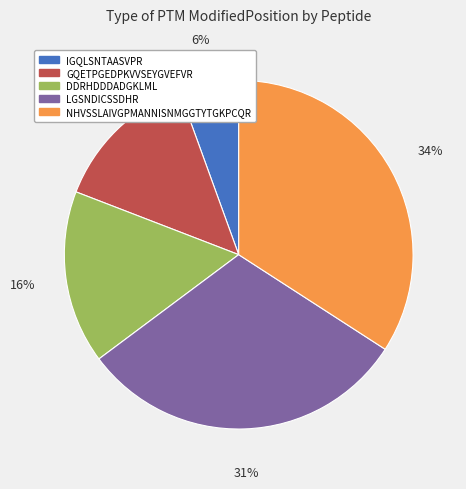

Rank the categories by value from lowest to highest.

IGQLSNTAASVPR, GQETPGEDPKVVSEYGVEFVR, DDRHDDDADGKLML, LGSNDICSSDHR, NHVSSLAIVGPMANNISNMGGTYTGKPCQR